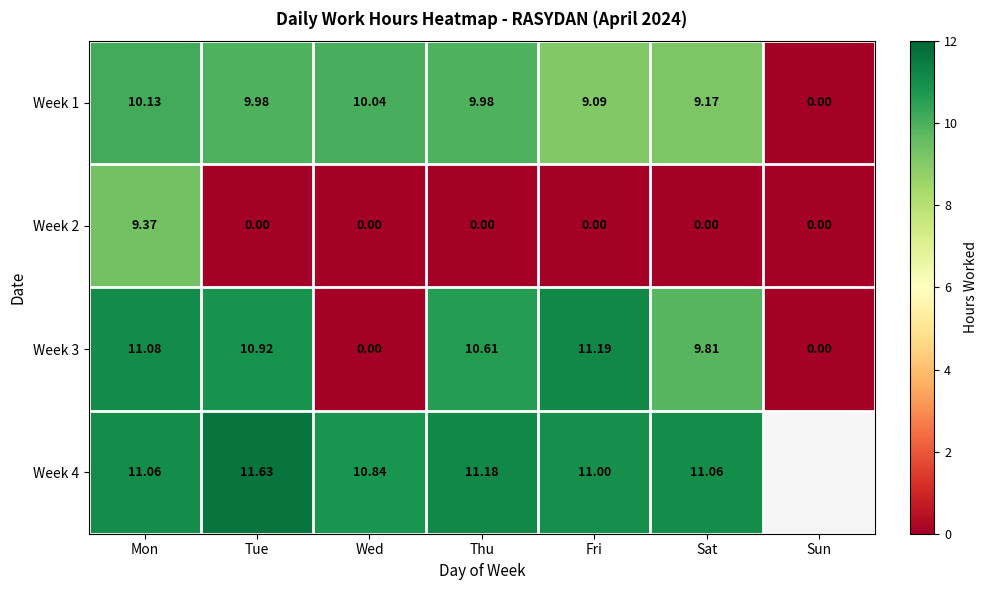

What is the difference between the Week 4 values at Thu and Mon?

0.1